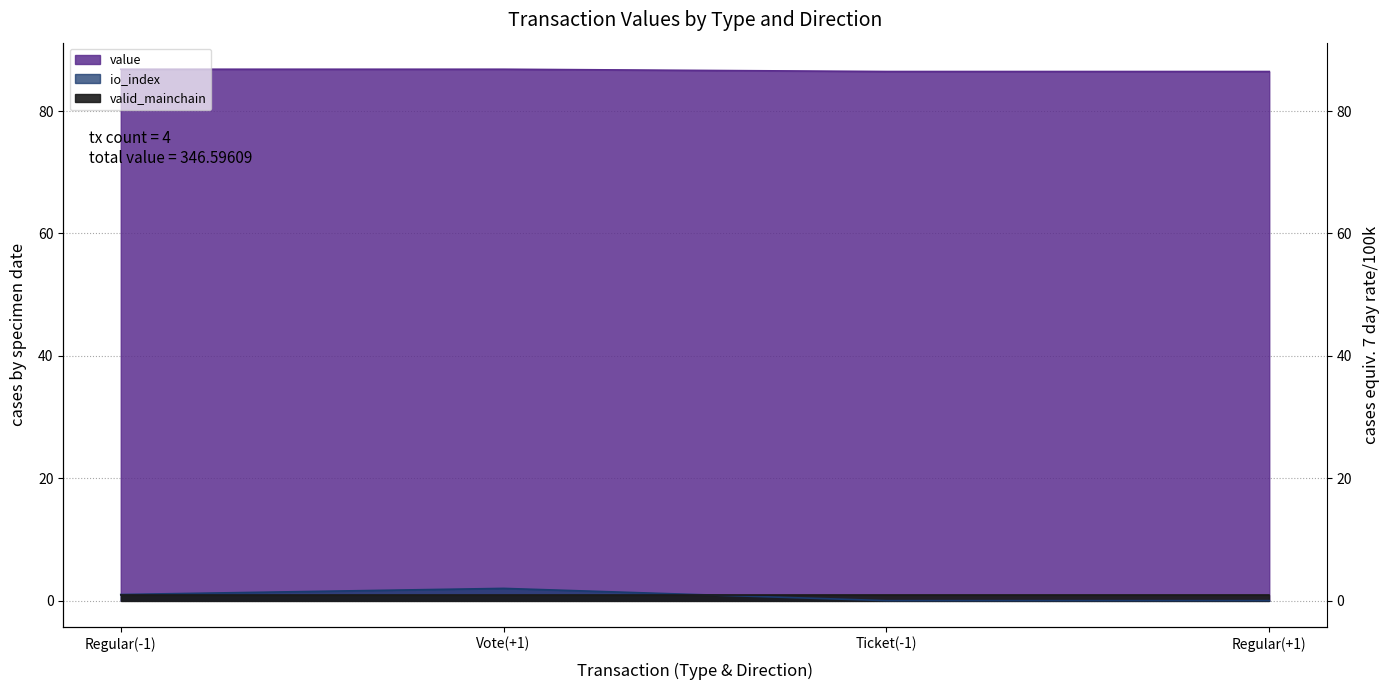

What is the greatest value displayed?

86.8